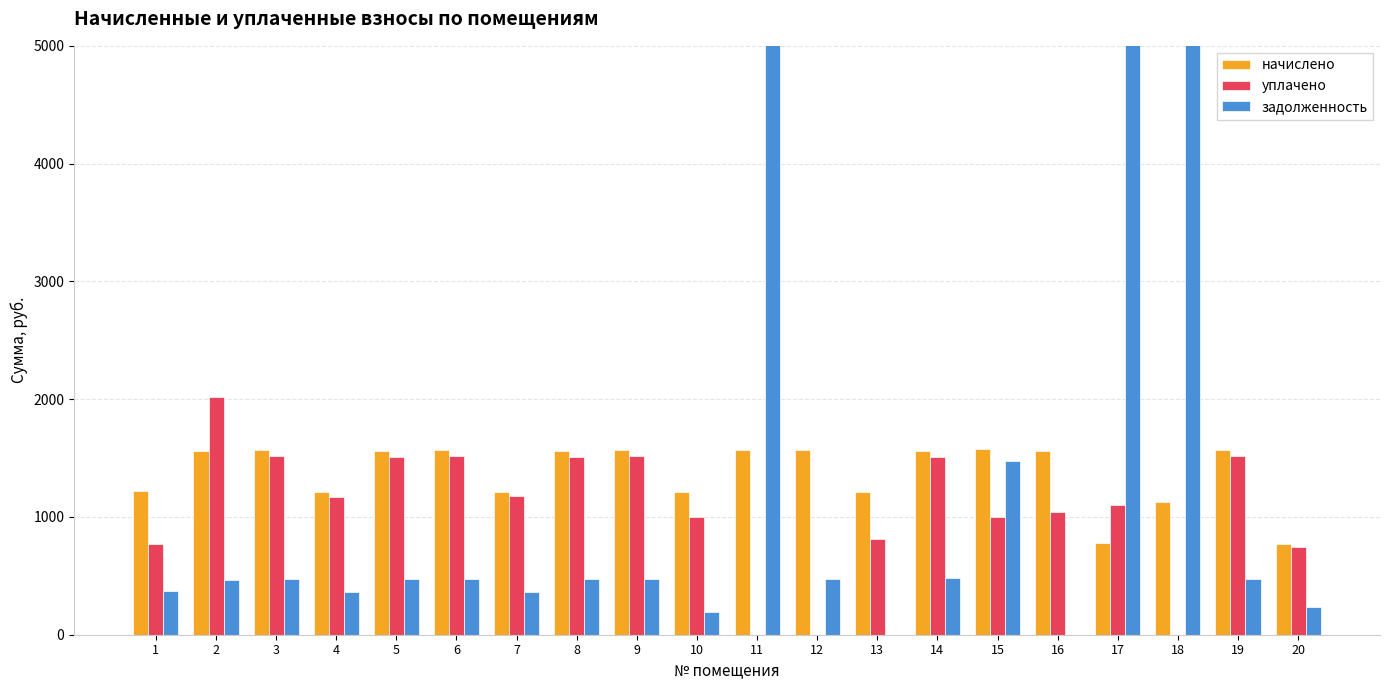

What is the difference between the уплачено values at 2 and 14?

514.0